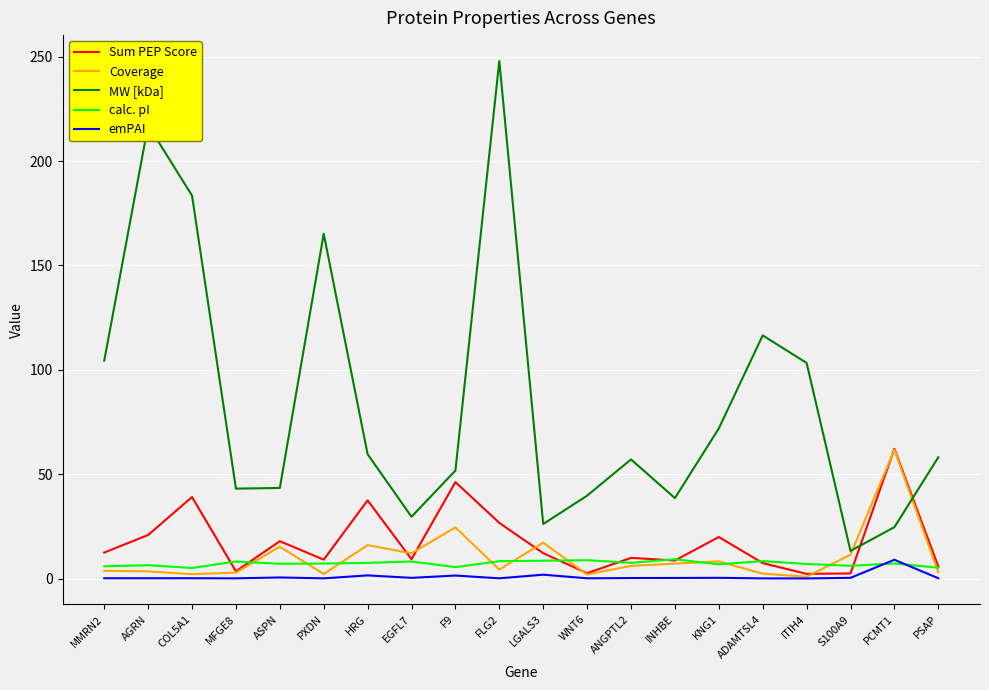

At which label is MW [kDa] closest to 130?

ADAMTSL4